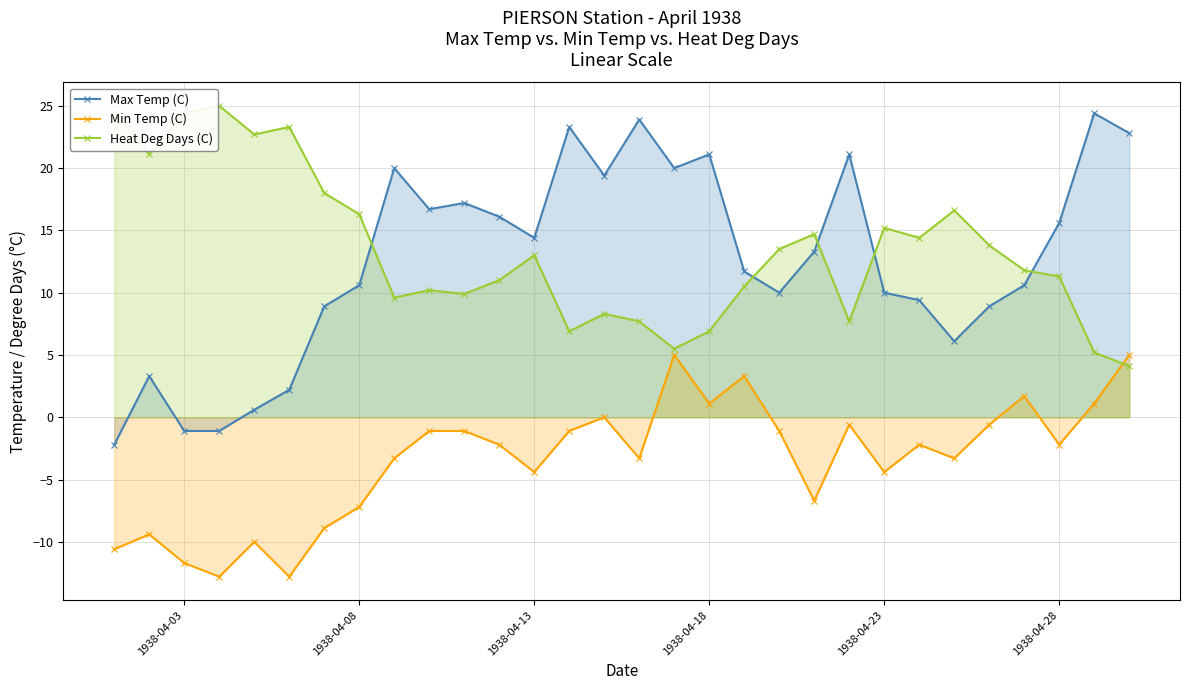

What is the difference between the maximum and second lowest values in the Max Temp (C) series?

25.5